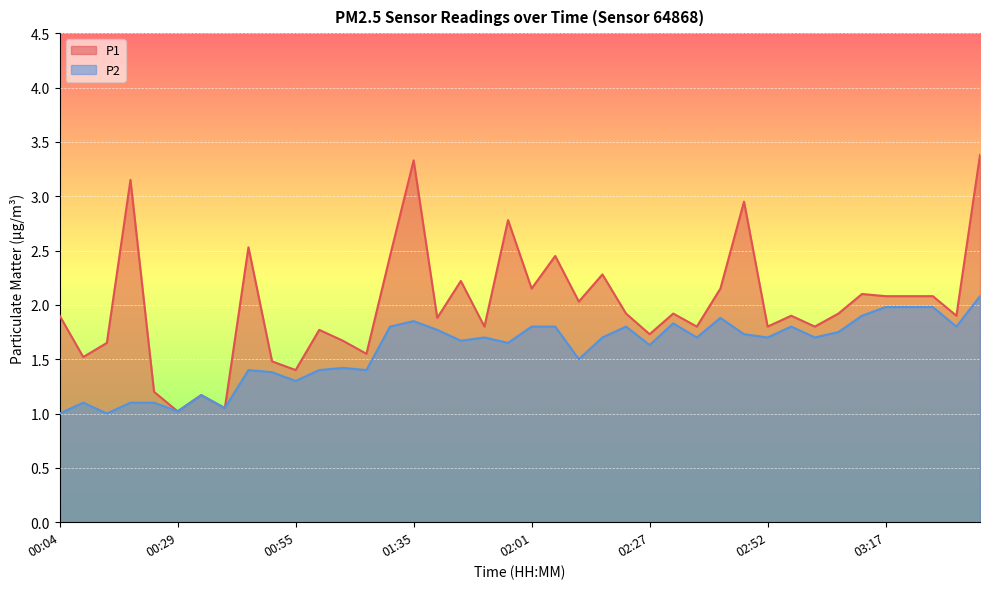

Which series has the largest total across all categories?

P1